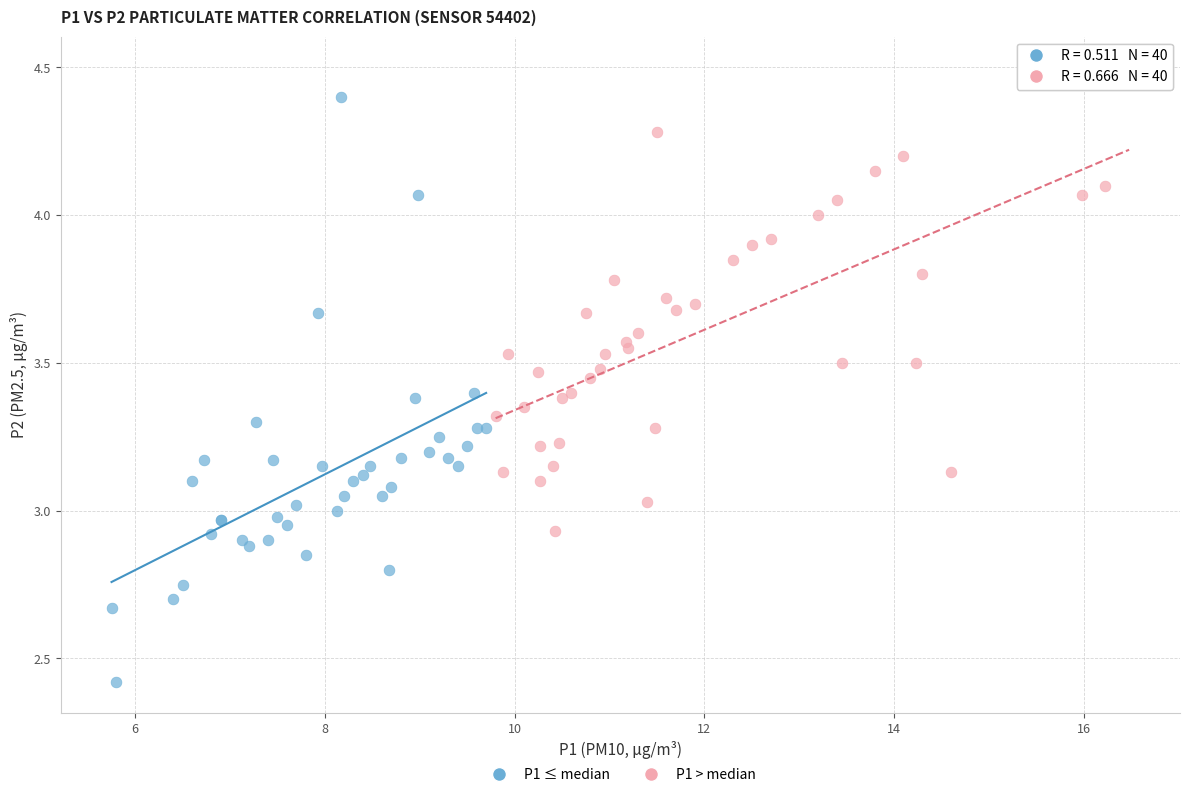

Which series has the widest spread of Y values?

P1 ≤ median